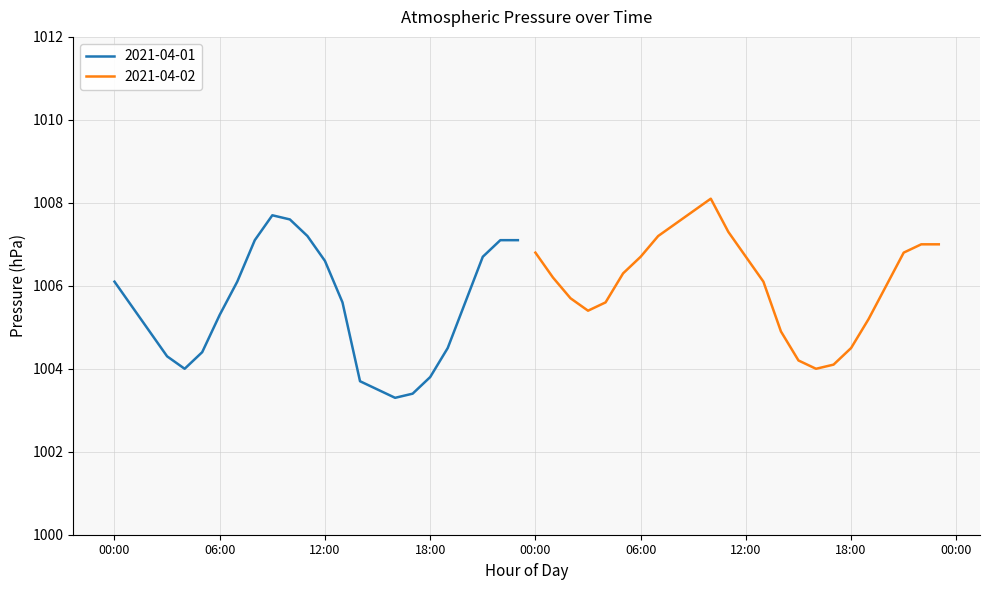

Approximately how many times larger is the value at 07:00 compared to 17:00?

1.0